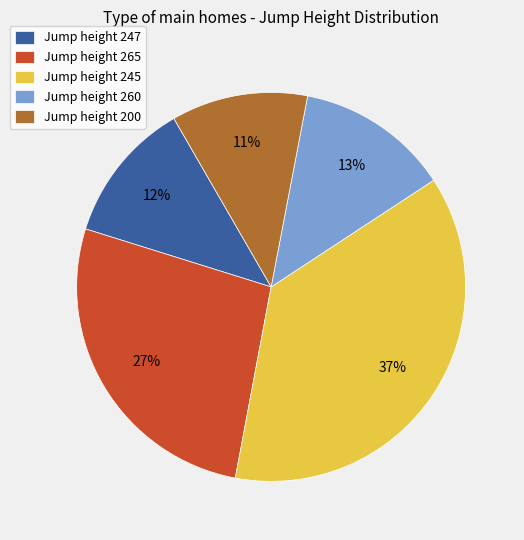

Rank the categories by value from lowest to highest.

Jump height 200, Jump height 247, Jump height 260, Jump height 265, Jump height 245